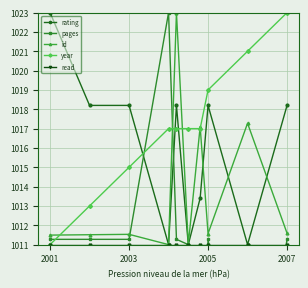

Is it true that id equals 628.4 at 2003?

False